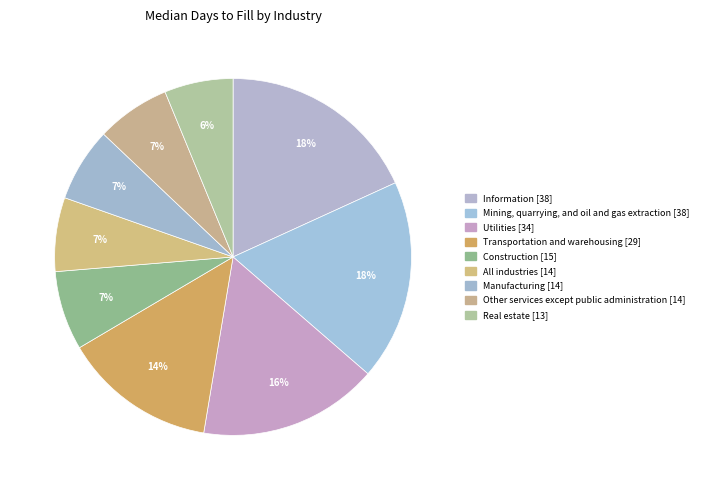

What percentage is NOT represented by Other services except public administration?

93.3%